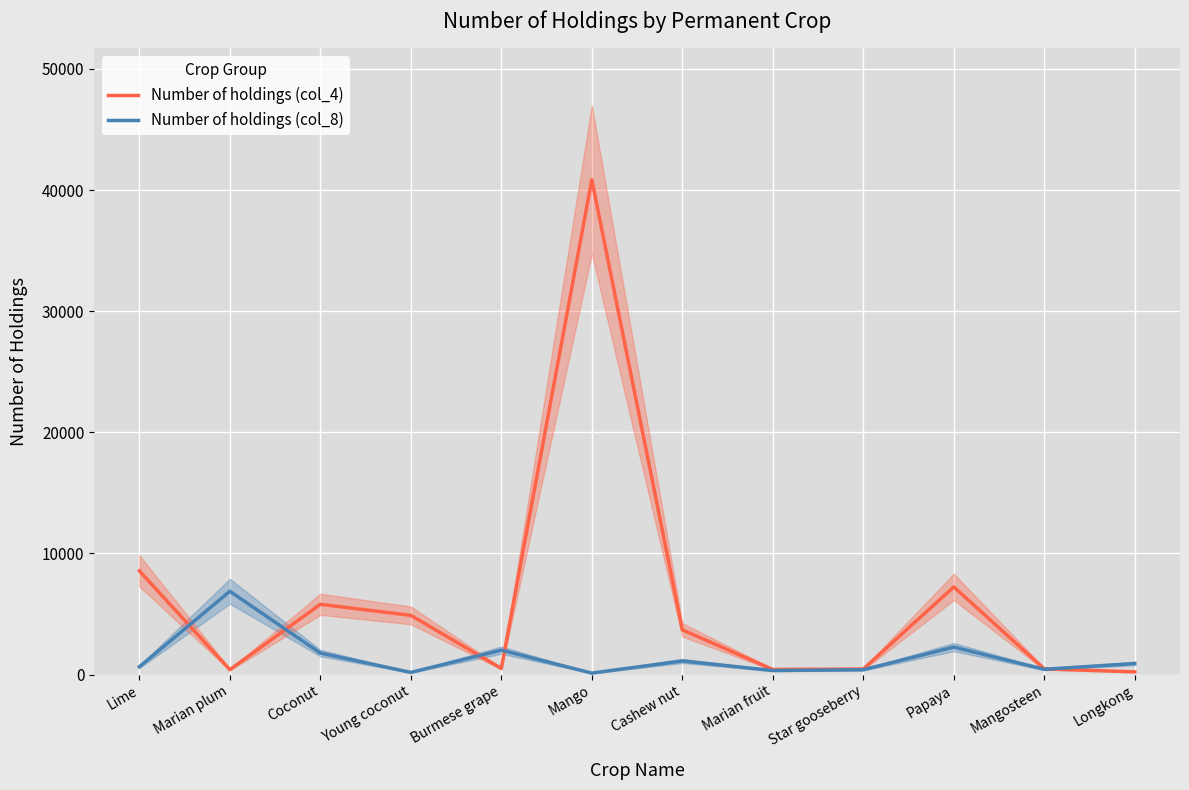

What is the average value of the Number of holdings (col_8) series?

1424